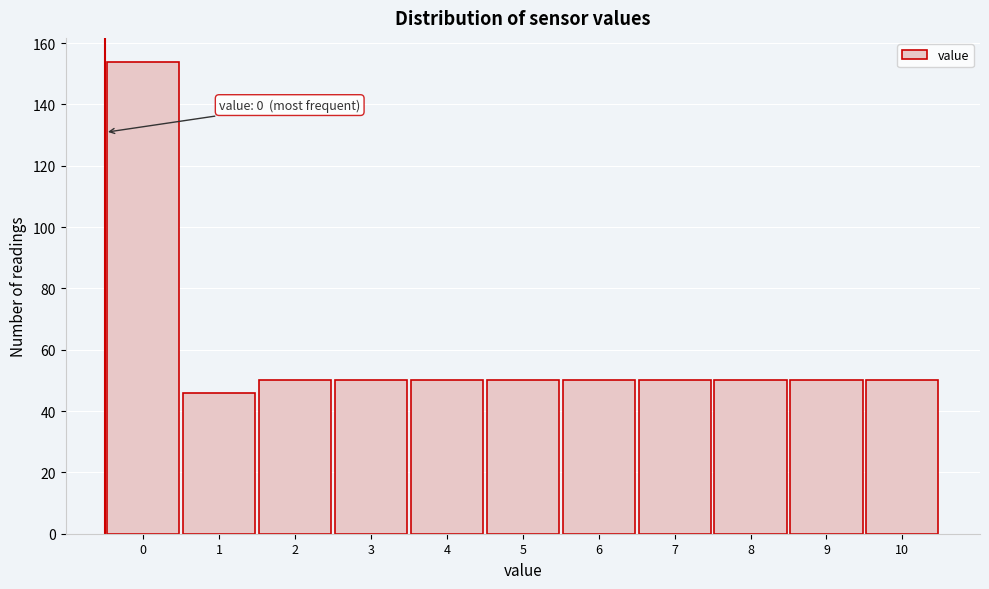

Reading right to left, list all the values displayed in this chart.

10=50	9=50	8=50	7=50	6=50	5=50	4=50	3=50	2=50	1=46	0=154